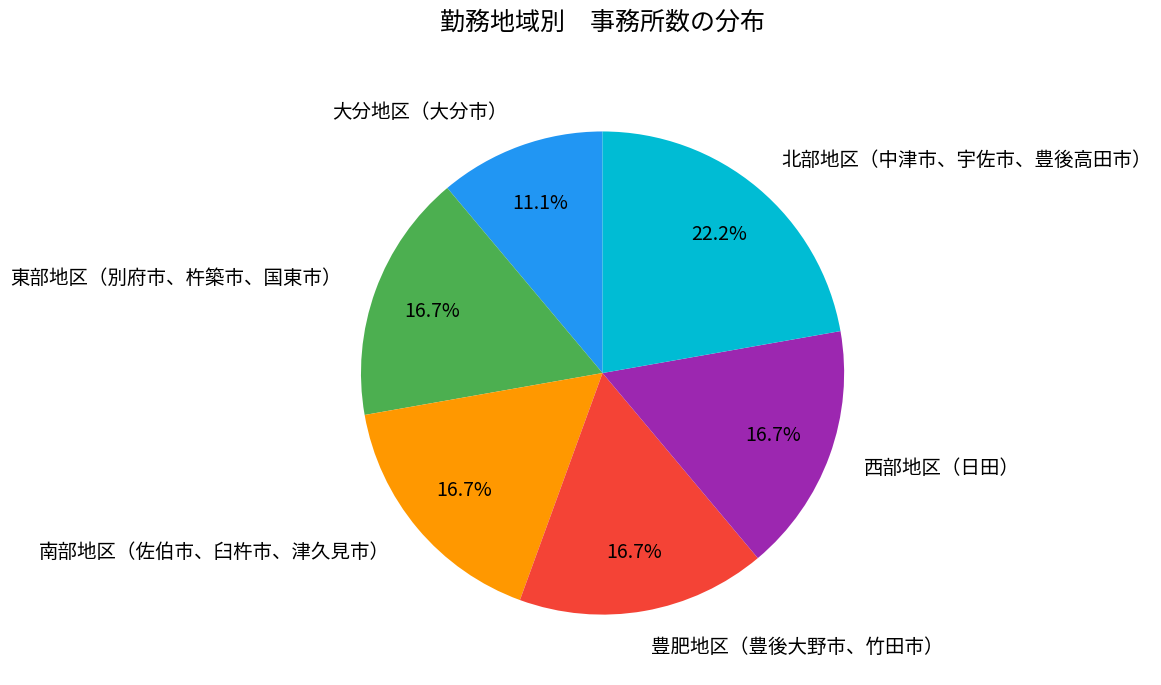

Does any single category account for the majority?

No